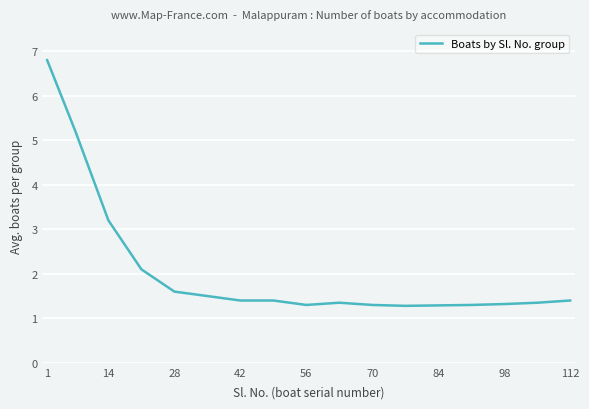

What is the sum of all values?

35.1